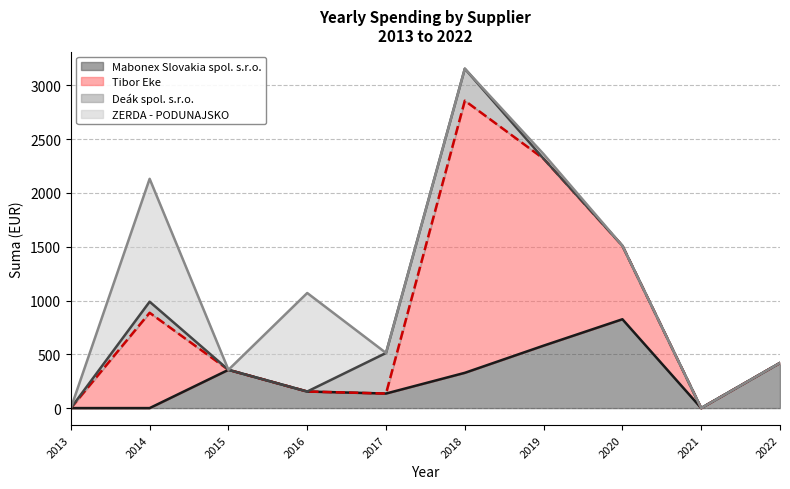

What is the total value across all series at 2015?

355.8